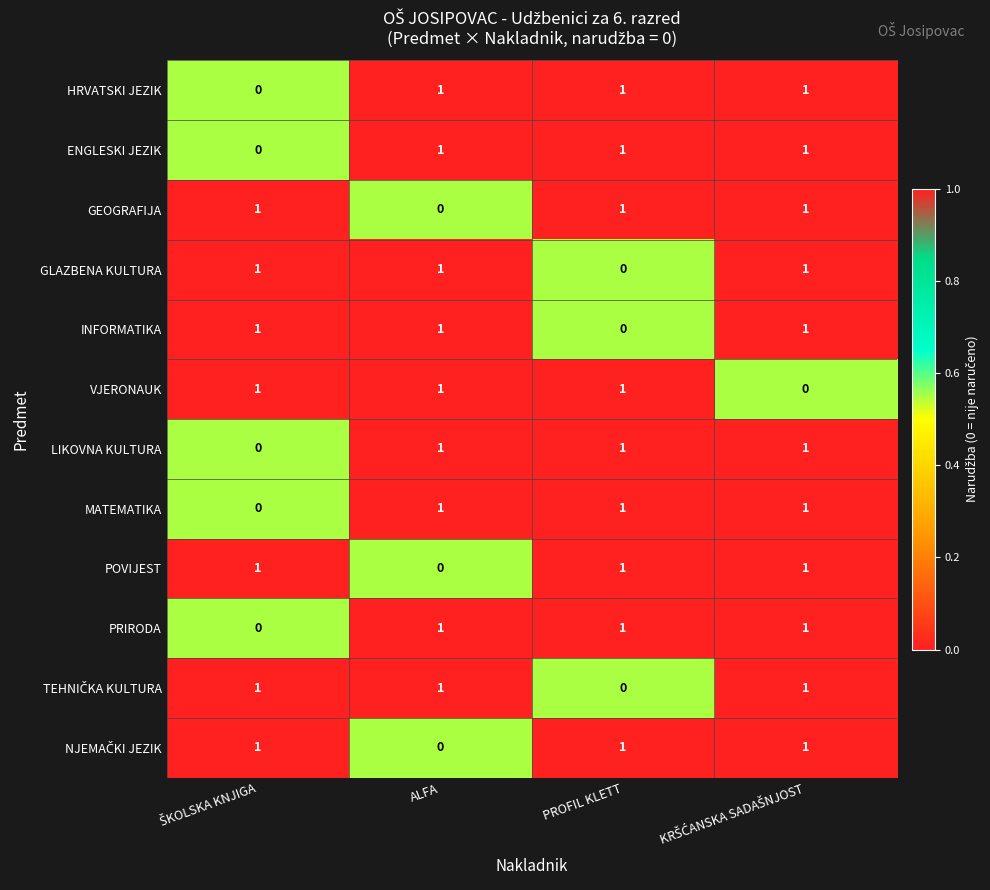

How many data points does each series have?

4